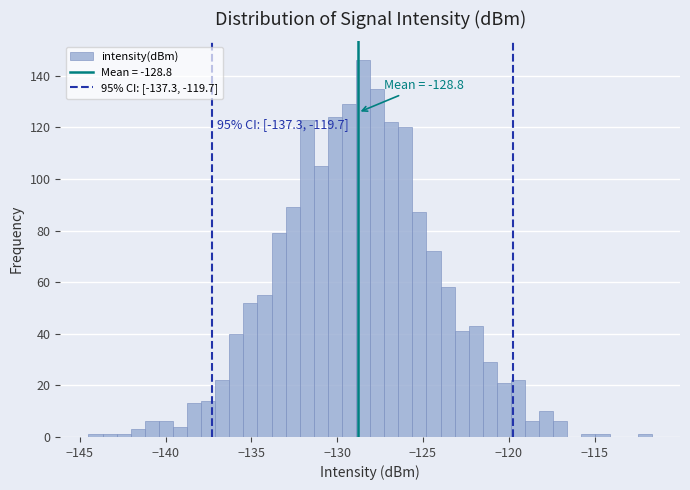

Read against the x-axis, roughly where is the centre of the tallest bar?

-128.5